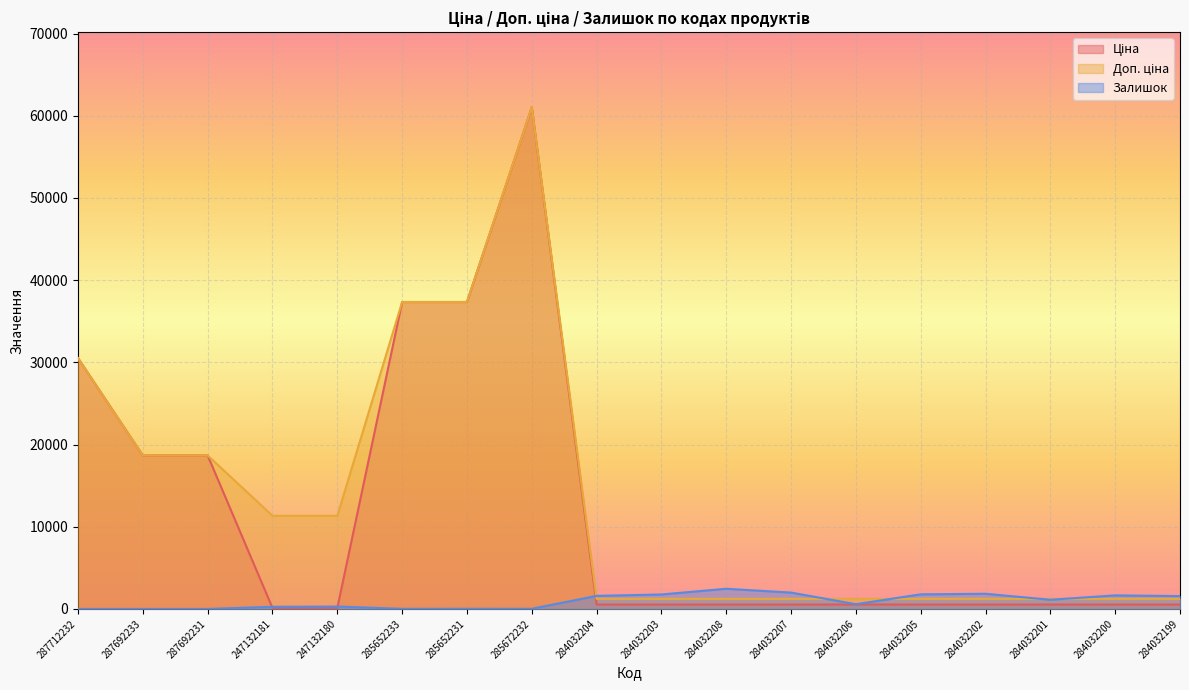

Reading left to right, transcribe all the data shown in this chart.

Ціна: 287712232=30512.3	287692233=18671.5	287692231=18671.5	247132181=113.3	247132180=113.3	285652233=37343.0	285652231=37343.0	285672232=61024.7	284032204=535.4	284032203=535.4	284032208=535.4	284032207=535.4	284032206=535.4	284032205=535.4	284032202=535.4	284032201=535.4	284032200=535.4	284032199=535.4
Доп. ціна: 287712232=30512.3	287692233=18671.5	287692231=18671.5	247132181=11334.0	247132180=11334.0	285652233=37343.0	285652231=37343.0	285672232=61024.7	284032204=1227.2	284032203=1227.2	284032208=1227.2	284032207=1227.2	284032206=1227.2	284032205=1227.2	284032202=1227.2	284032201=1227.2	284032200=1227.2	284032199=1227.2
Залишок: 287712232=0.0	287692233=0.0	287692231=0.0	247132181=260.0	247132180=290.0	285652233=12.0	285652231=22.0	285672232=15.0	284032204=1588.0	284032203=1756.0	284032208=2453.0	284032207=1986.0	284032206=573.0	284032205=1775.0	284032202=1843.0	284032201=1114.0	284032200=1646.0	284032199=1561.0